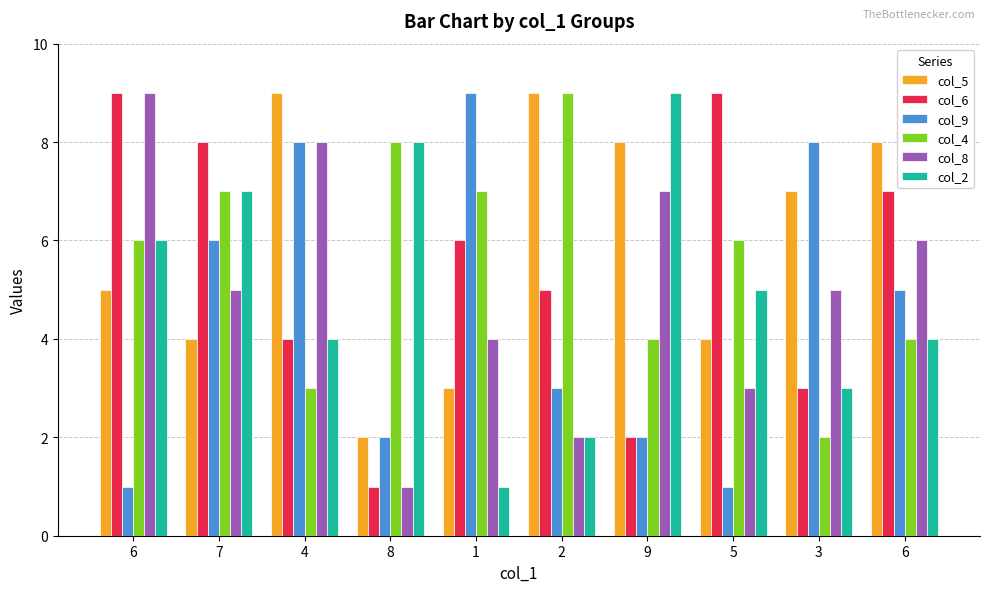

The value of col_8 at 1 is 6. True or false?

False